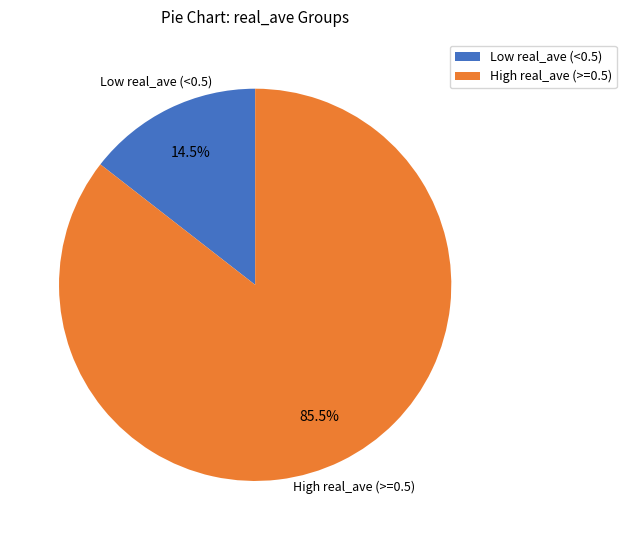

What percentage is NOT represented by High real_ave (>=0.5)?

14.5%